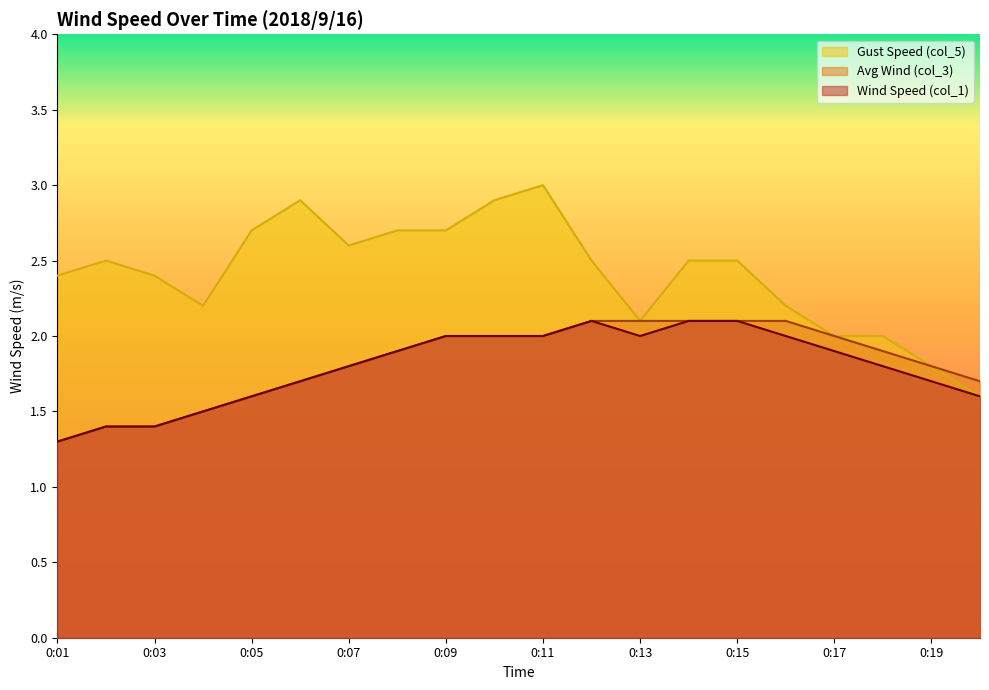

What is the difference between the maximum and minimum values in the Gust Speed (col_5) series?

1.4